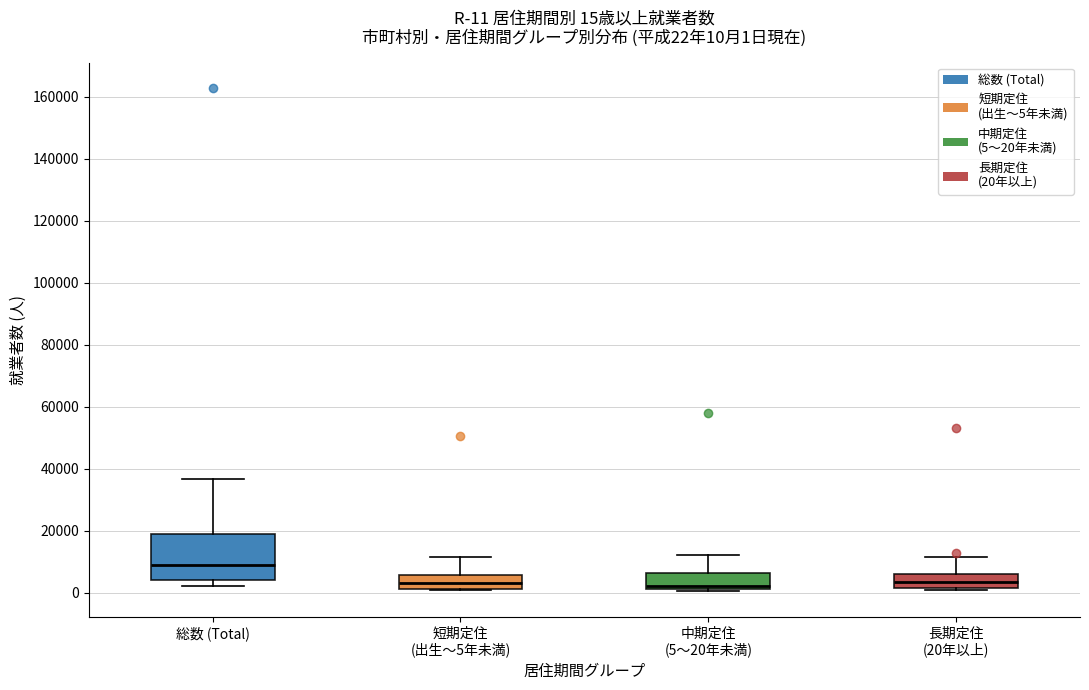

Which box is the tallest, from its lower edge to its upper edge?

総数 (Total)